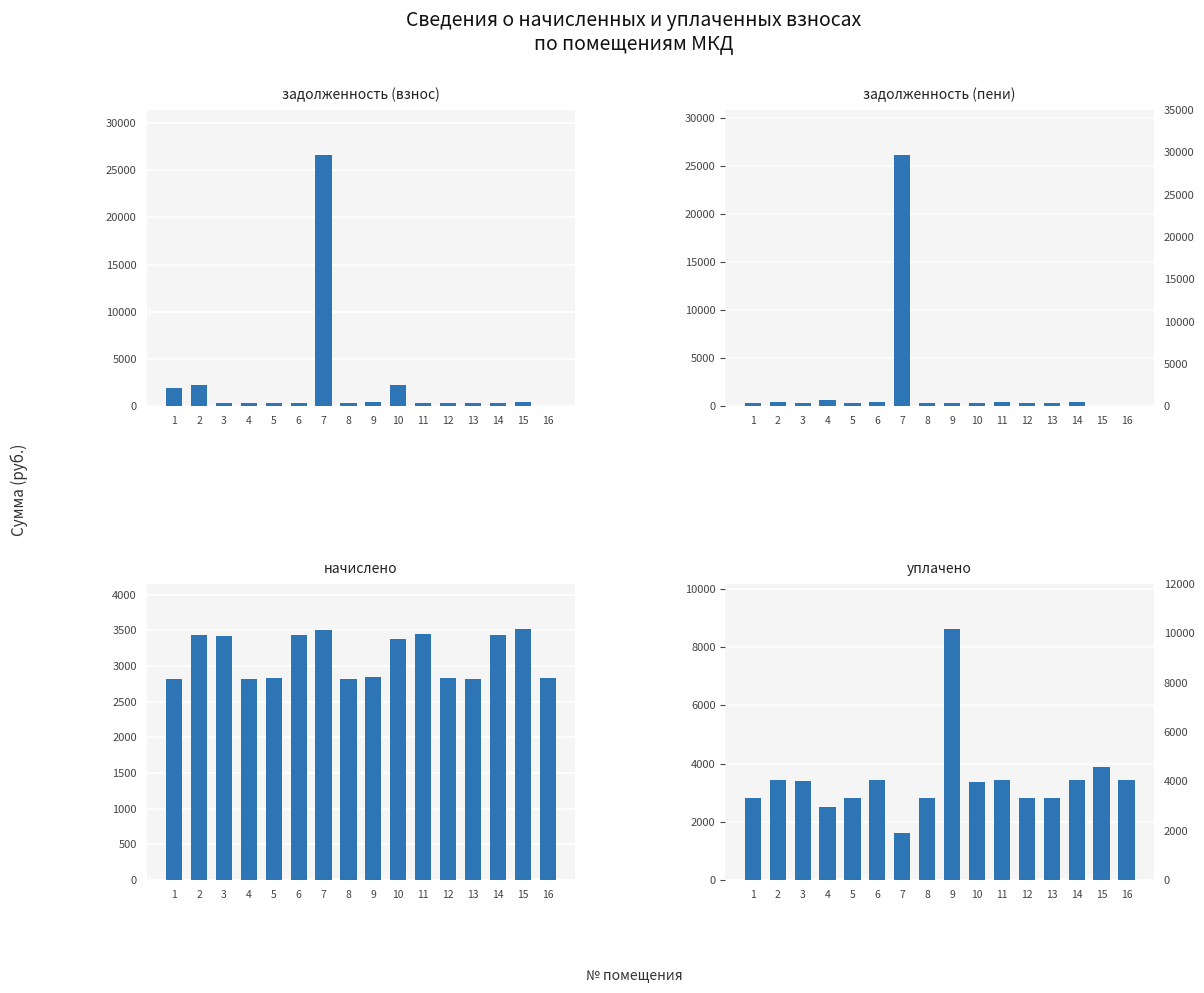

List the series in order of their overall mean, highest first.

уплачено, начислено, задолженность (взнос), задолженность (пени)